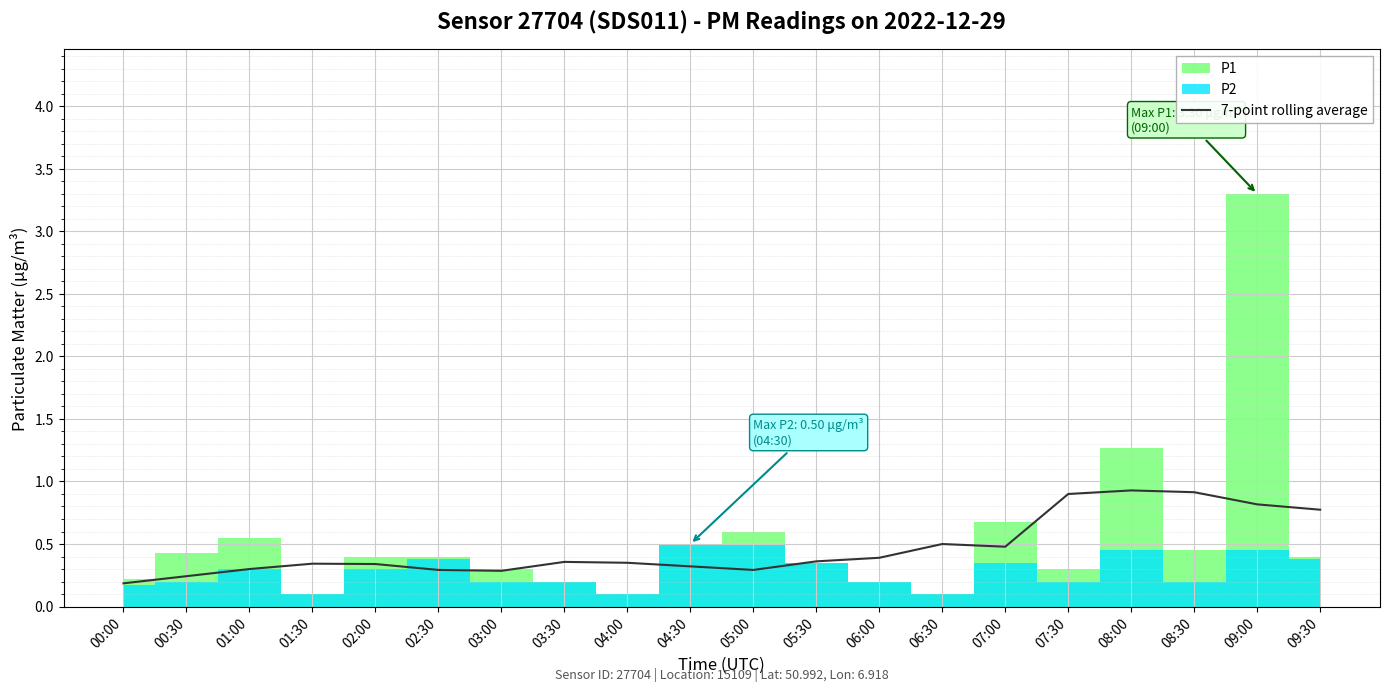

How many lines are shown in the chart?

1